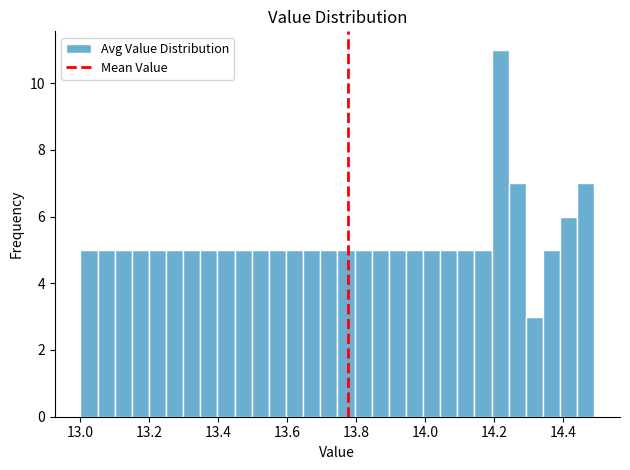

Read against the x-axis, roughly where is the centre of the tallest bar?

14.22